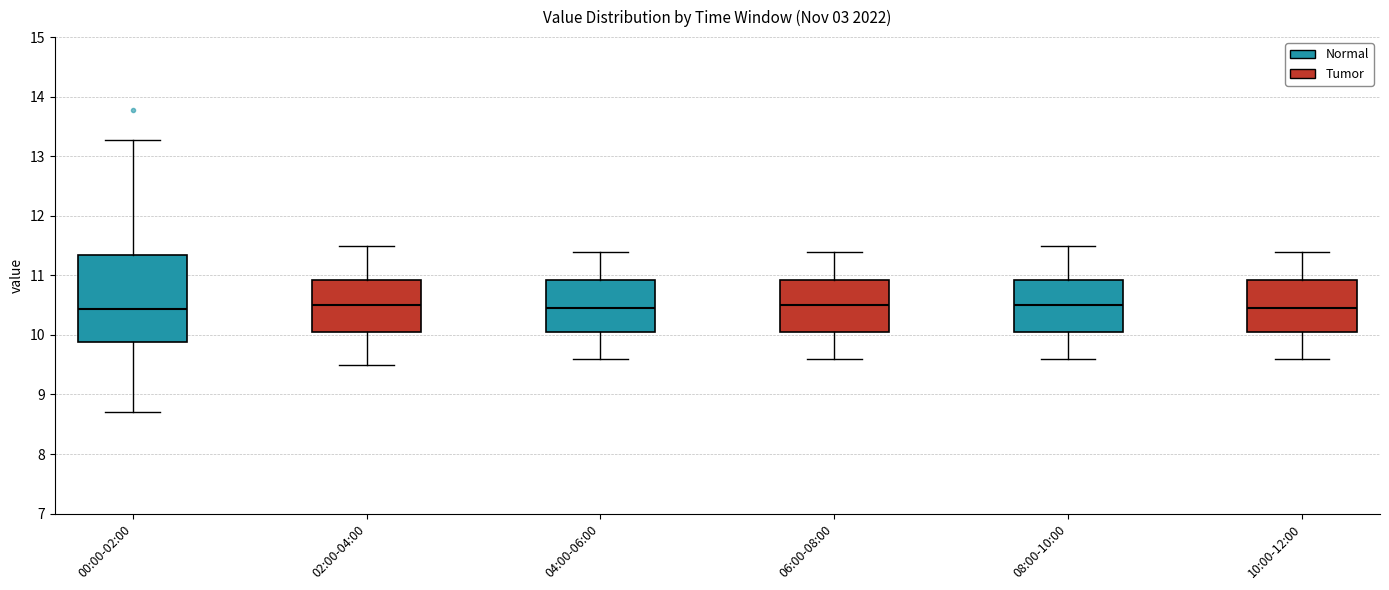

Comparing the boxes themselves (not the whiskers), which one is the tallest?

00:00-02:00